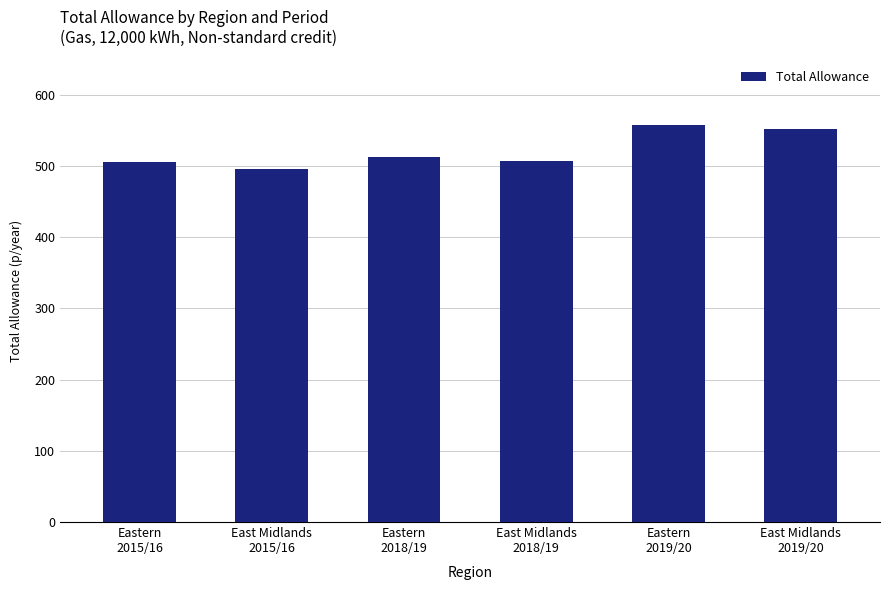

Are the bars horizontal?

No